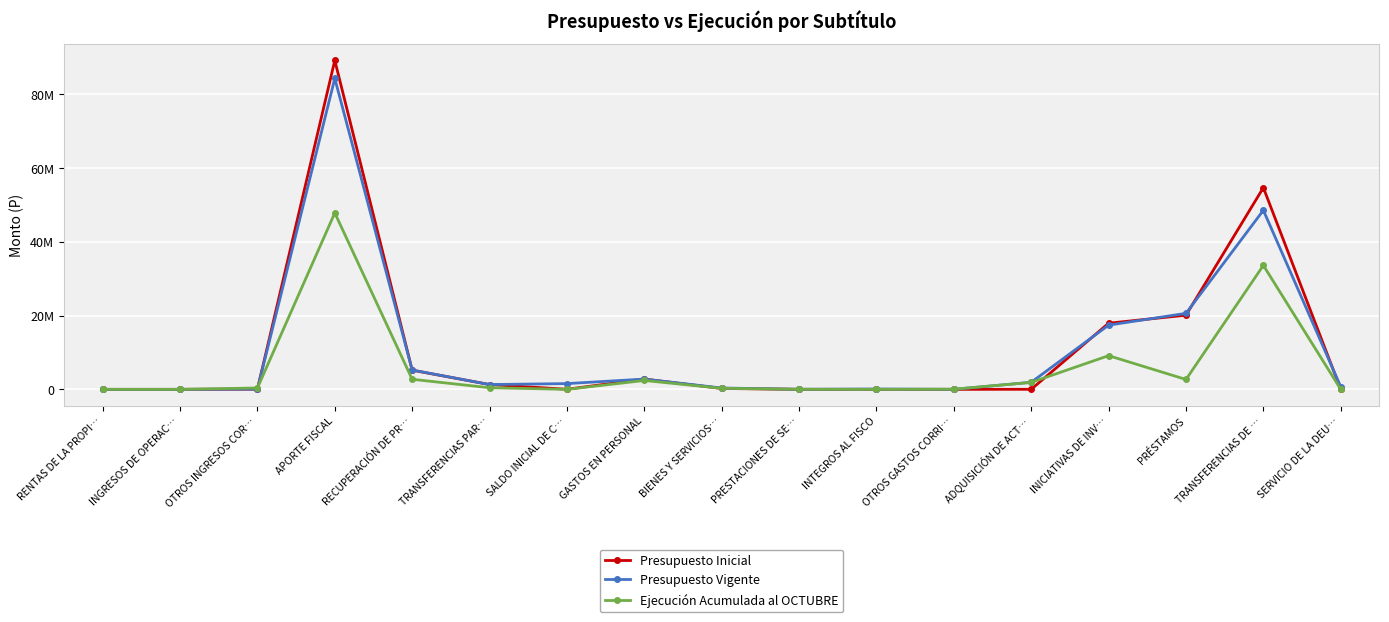

Reading left to right, what are all the values shown in this chart?

Presupuesto Inicial: 20	20	49256	89170495	5197587	1301367	23000	2782573	238521	0	0	10	13786	17929551	20101667	54674637	1000
Presupuesto Vigente: 20	20	61448	84280057	5238326	1301367	1558990	2784414	364901	21093	89985	9239	1912606	17408640	20601667	48544225	703458
Ejecución Acumulada al OCTUBRE: 662	0	370888	47826232	2727559	437429	0	2403314	277523	17801	0	44858	1883064	9133367	2679801	33604855	0